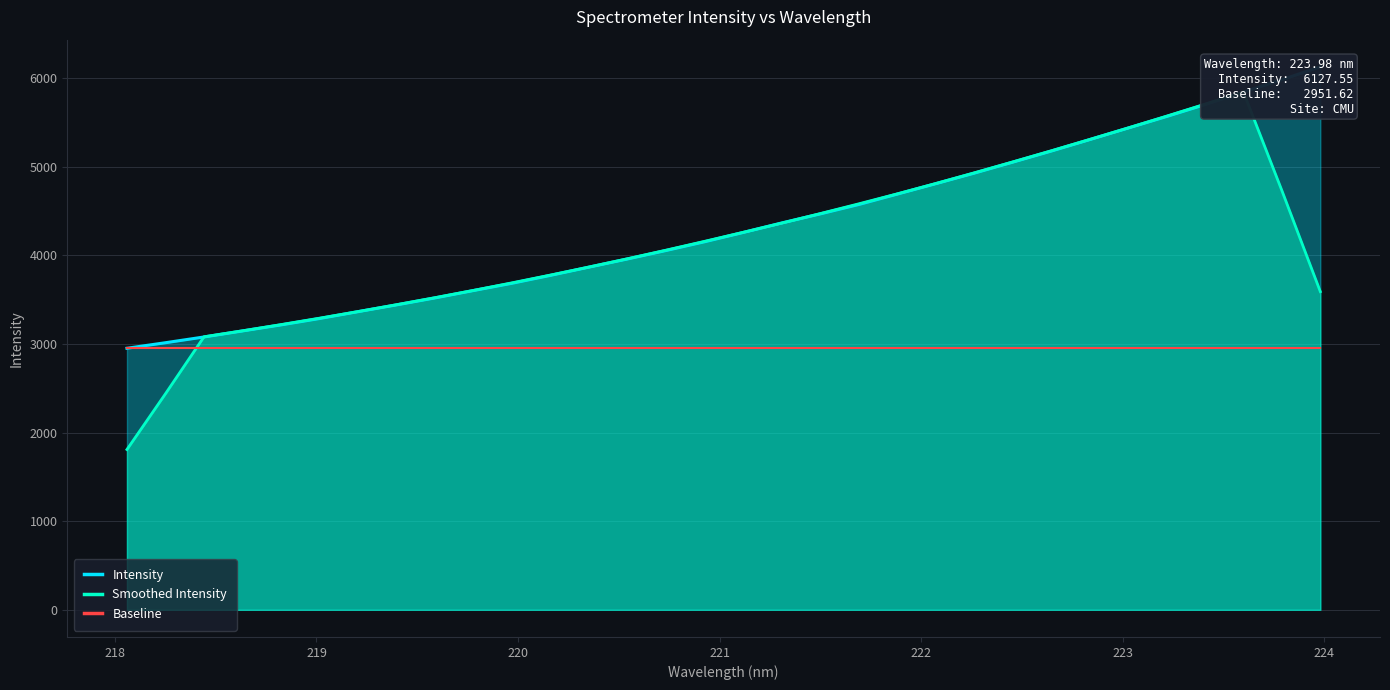

True or false: Intensity and Baseline intersect in this chart.

False